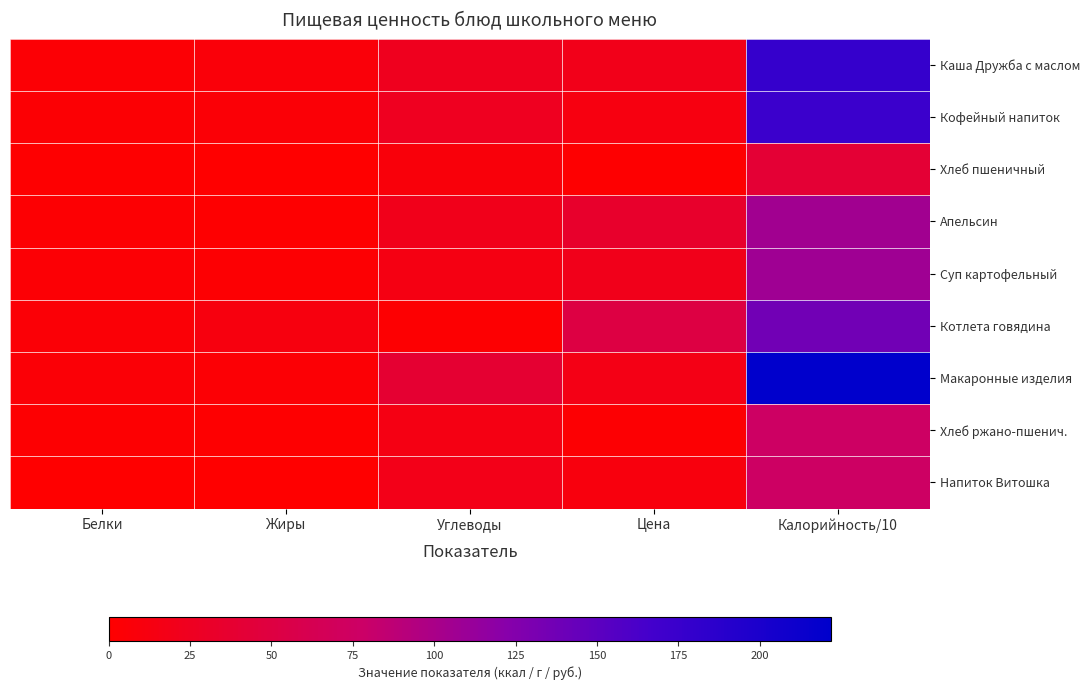

At how many categories does at least one series exceed 130?

1